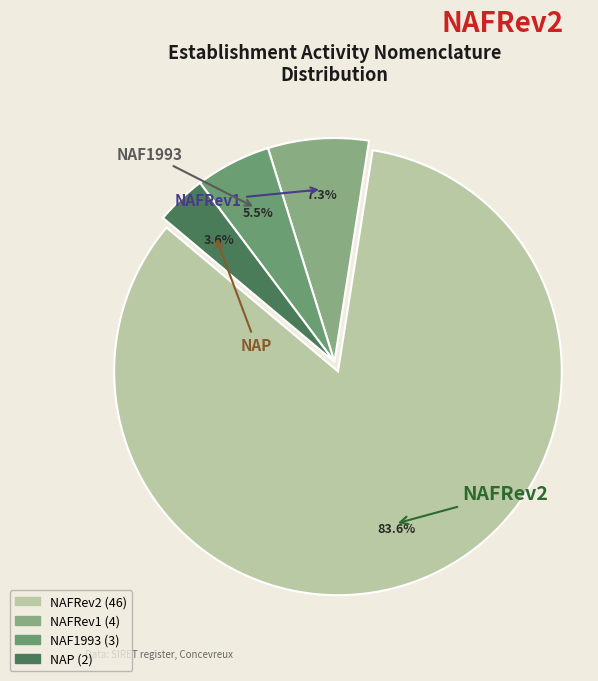

What portion of the pie excludes NAP?

96.4%